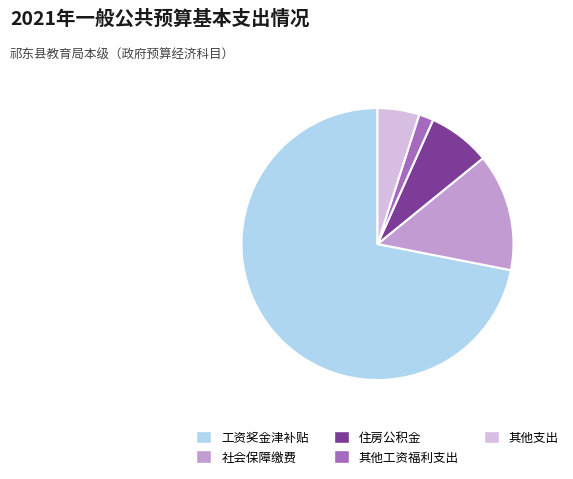

How many segments does this pie chart have?

5